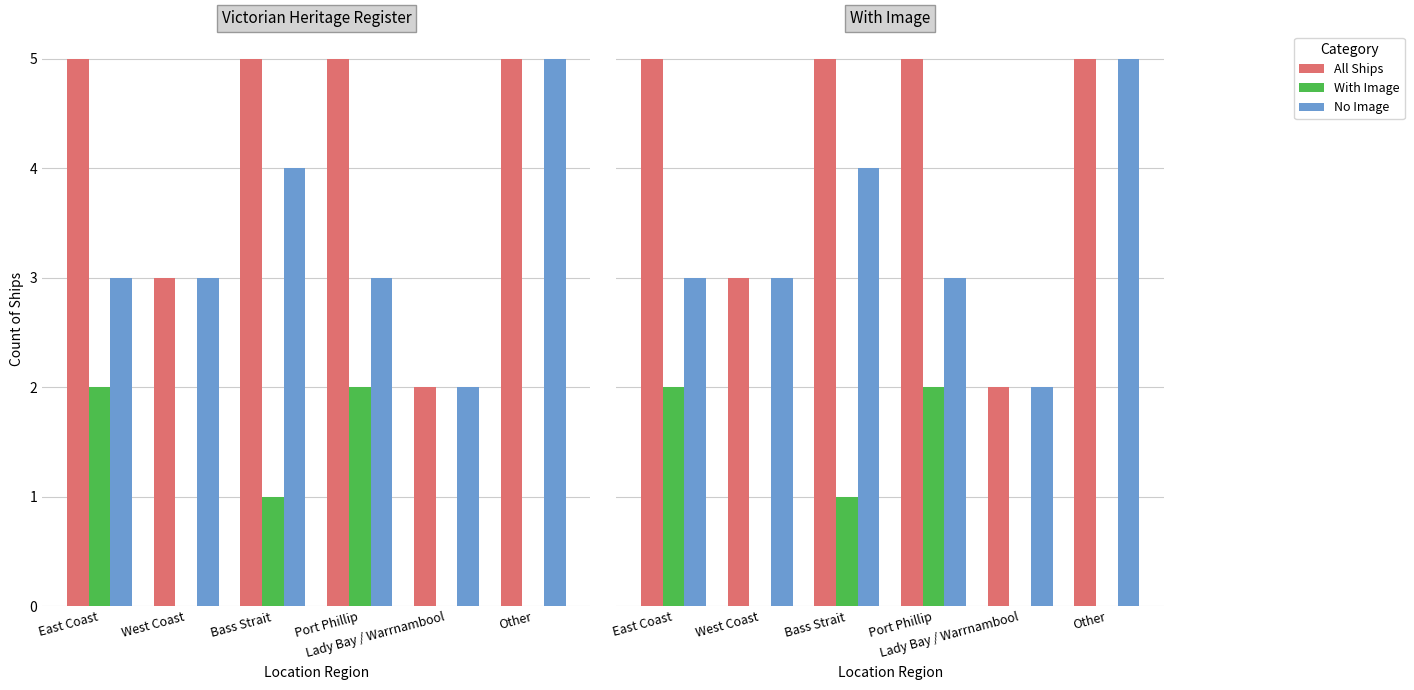

Between Port Phillip and West Coast, which is larger?

Port Phillip